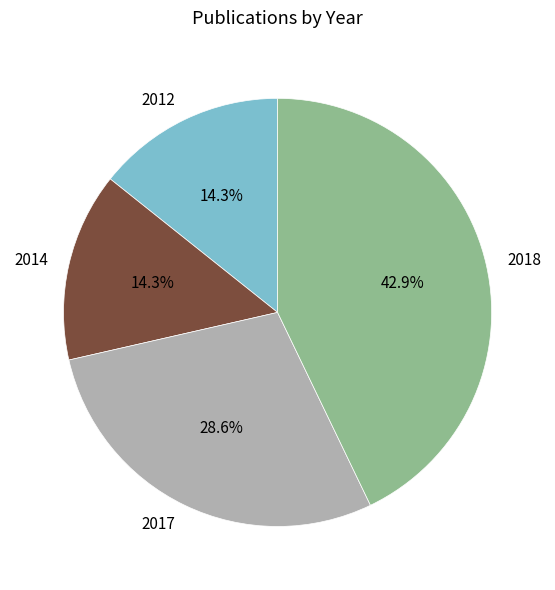

To the nearest percent, what is the difference between the 2012 and 2018 slice percentages?

29%